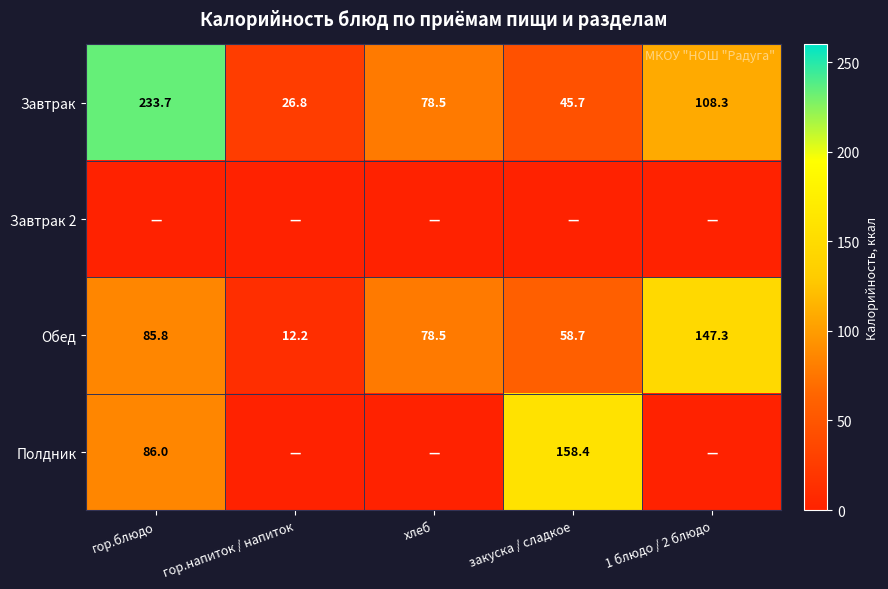

What is the difference between the maximum and minimum values in the Обед series?

135.1